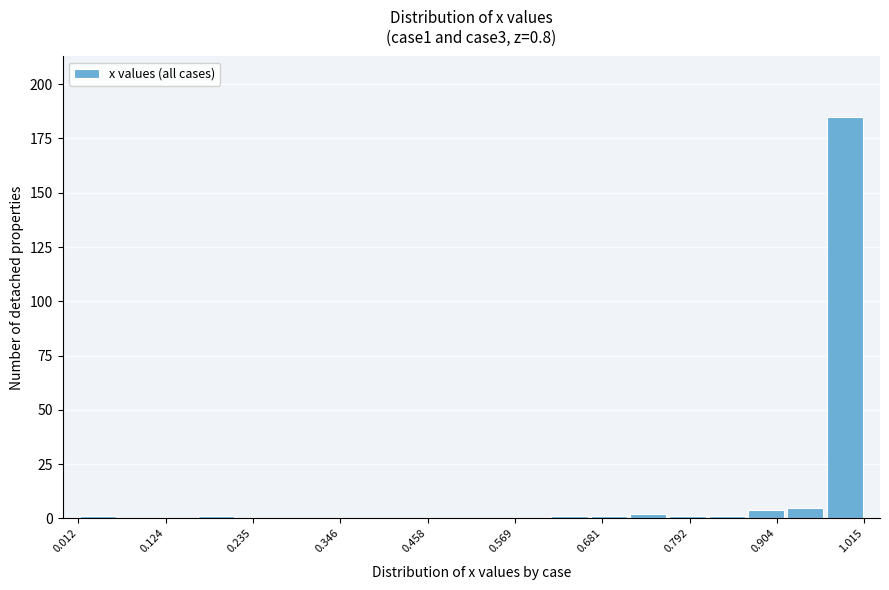

Read against the x-axis, roughly where is the centre of the tallest bar?

1.00